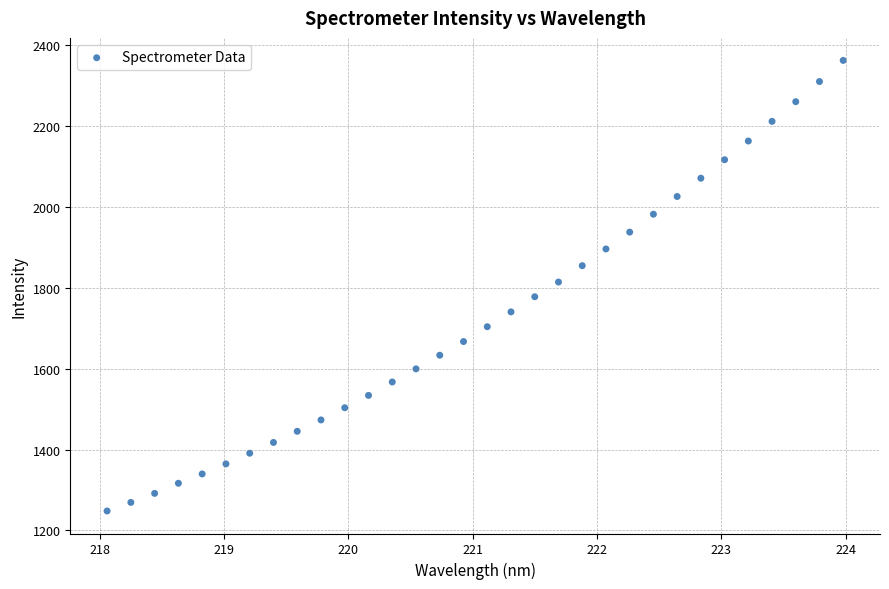

What is the range of Y values (max minus min)?

1114.9